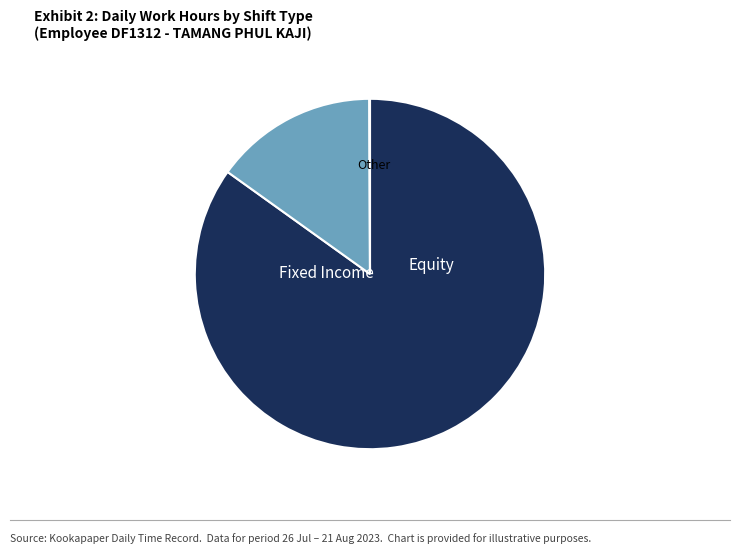

Is there any slice that represents more than half of the pie?

Yes